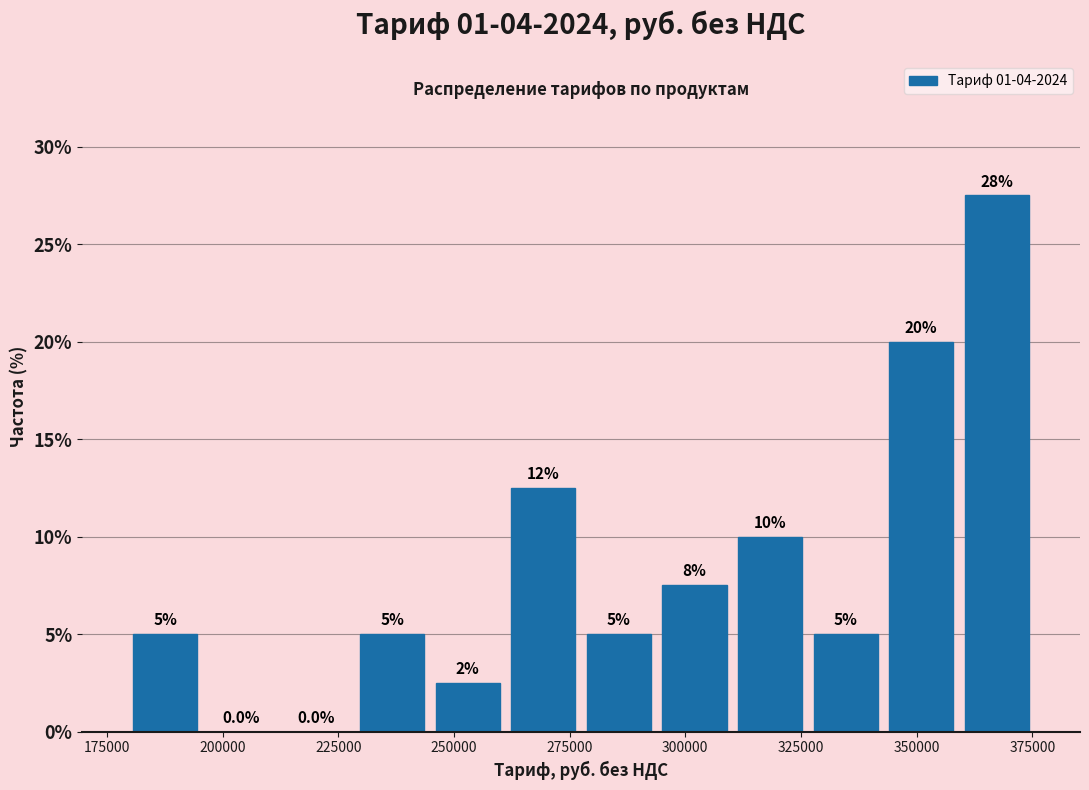

Around what value on the x-axis is the tallest bar? Give the approximate position of its centre, as read against the axis.

365000